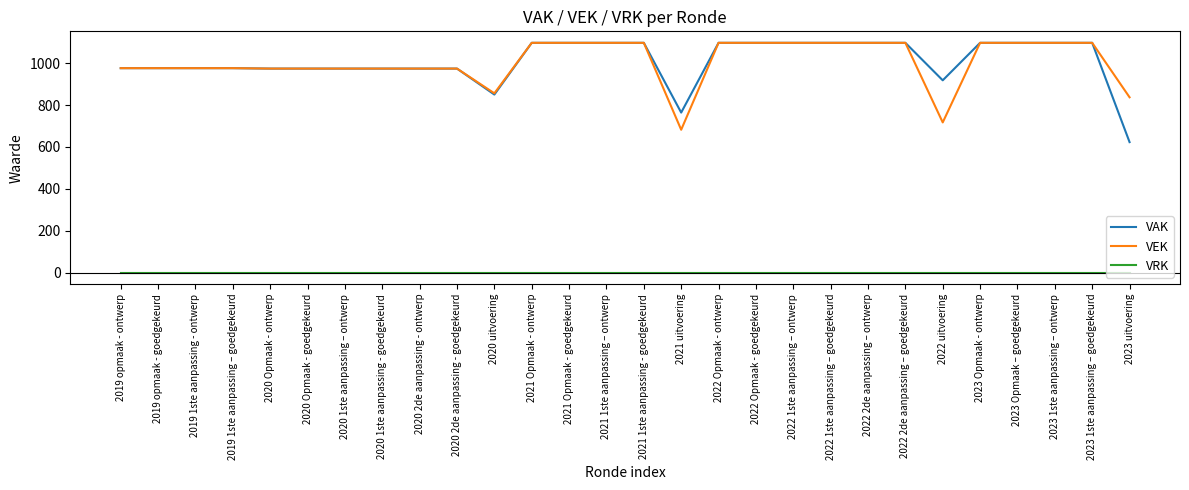

True or false: VRK and VEK cross at least once.

False